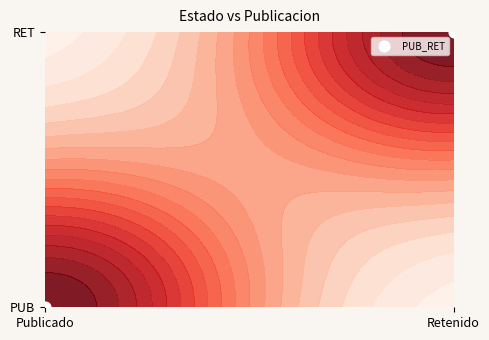

List the labels in order of value, largest first.

Retenido, Publicado